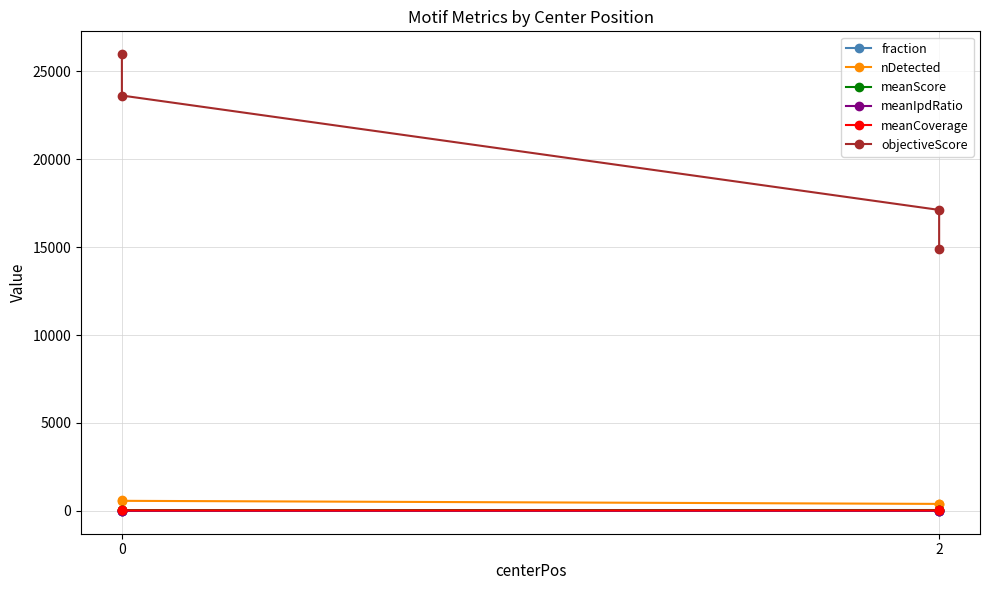

True or false: fraction and nDetected intersect in this chart.

False